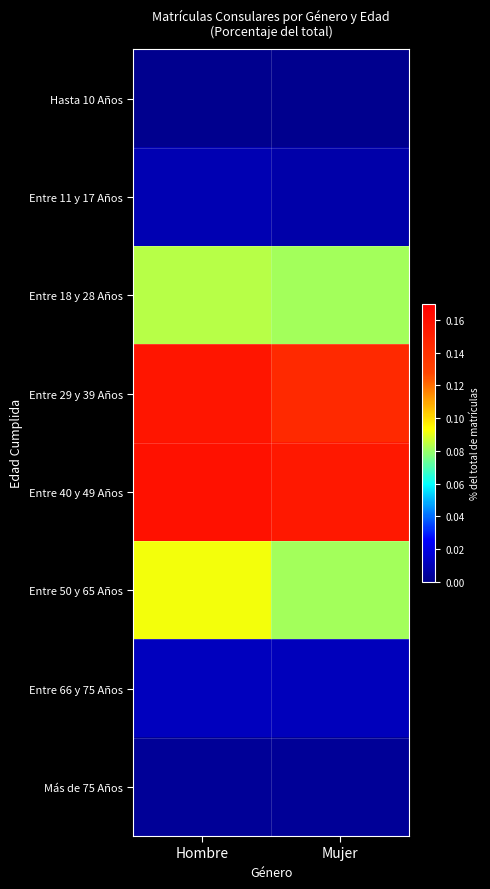

Between Hombre and Mujer, which is larger?

Hombre